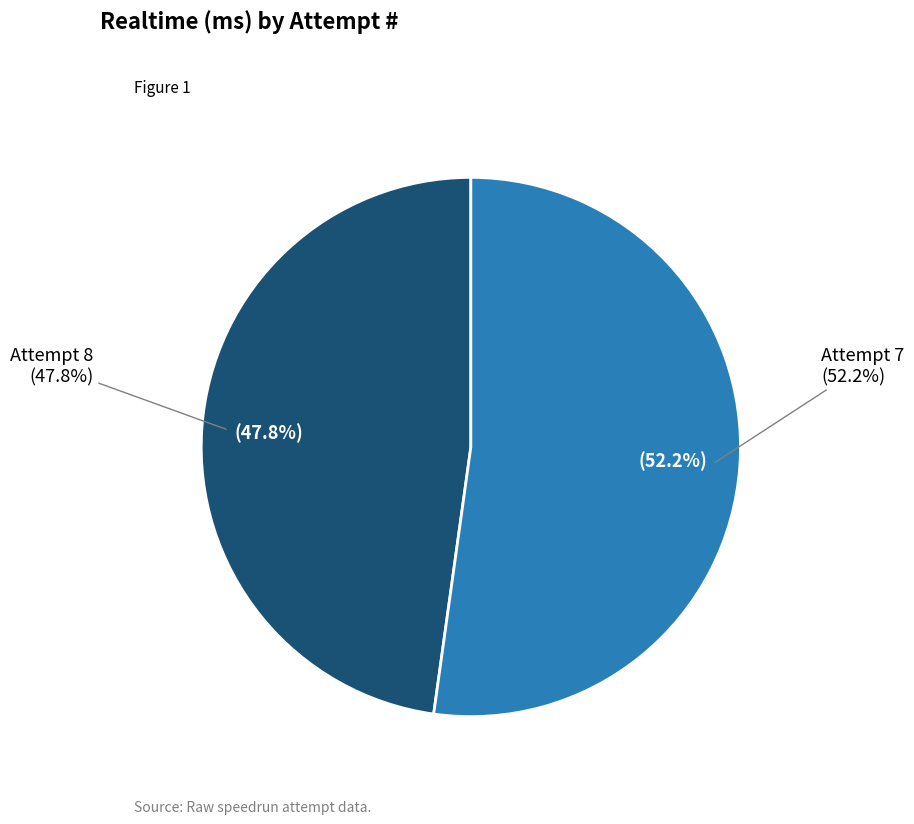

True or false: Attempt 8 accounts for 48% of the total.

True